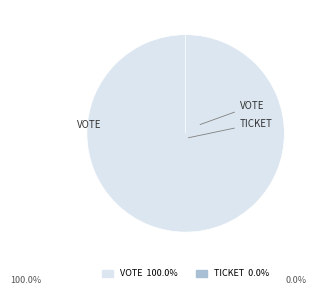

What is the change in value from Vote to Ticket?

-1